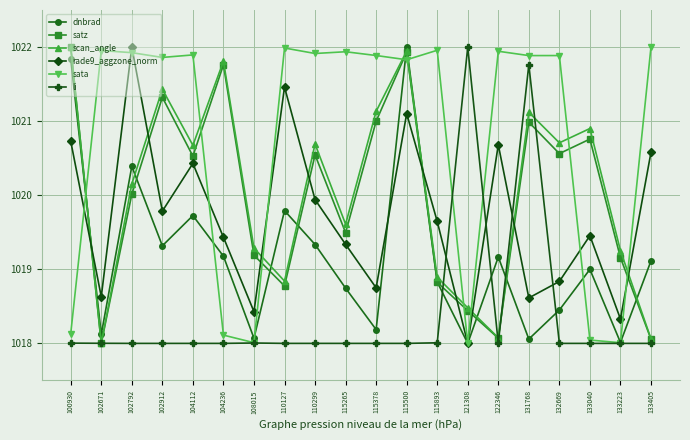

At which label does sata first exceed 1021?

102671